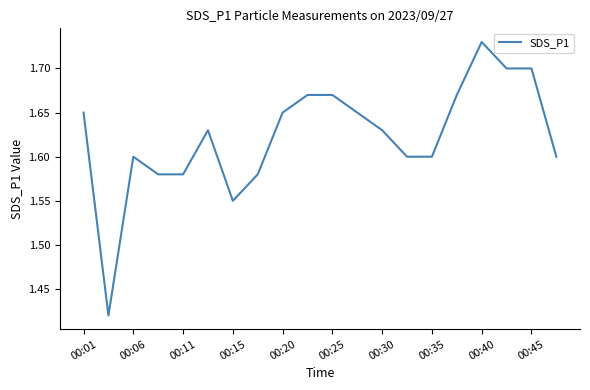

What is the difference between the maximum and minimum values?

0.3